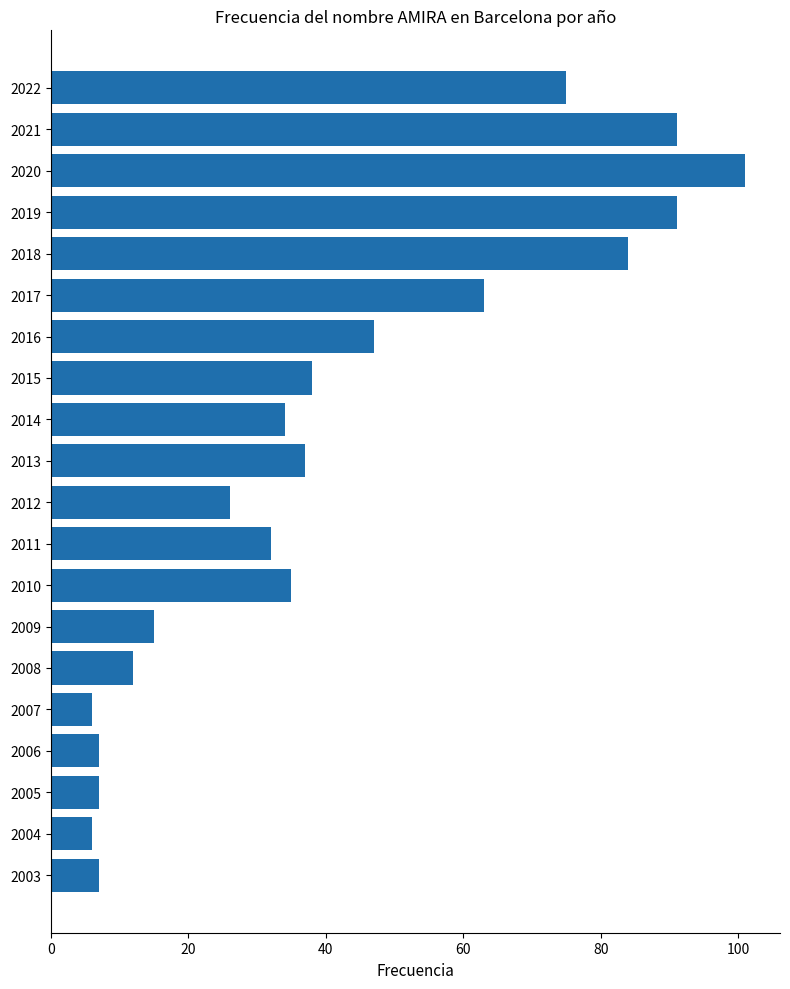

What is the greatest value displayed?

101